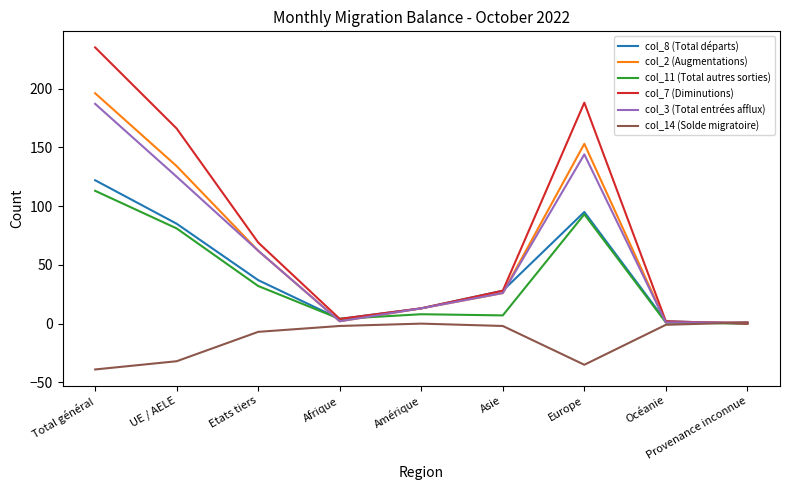

What is the greatest value displayed?

235